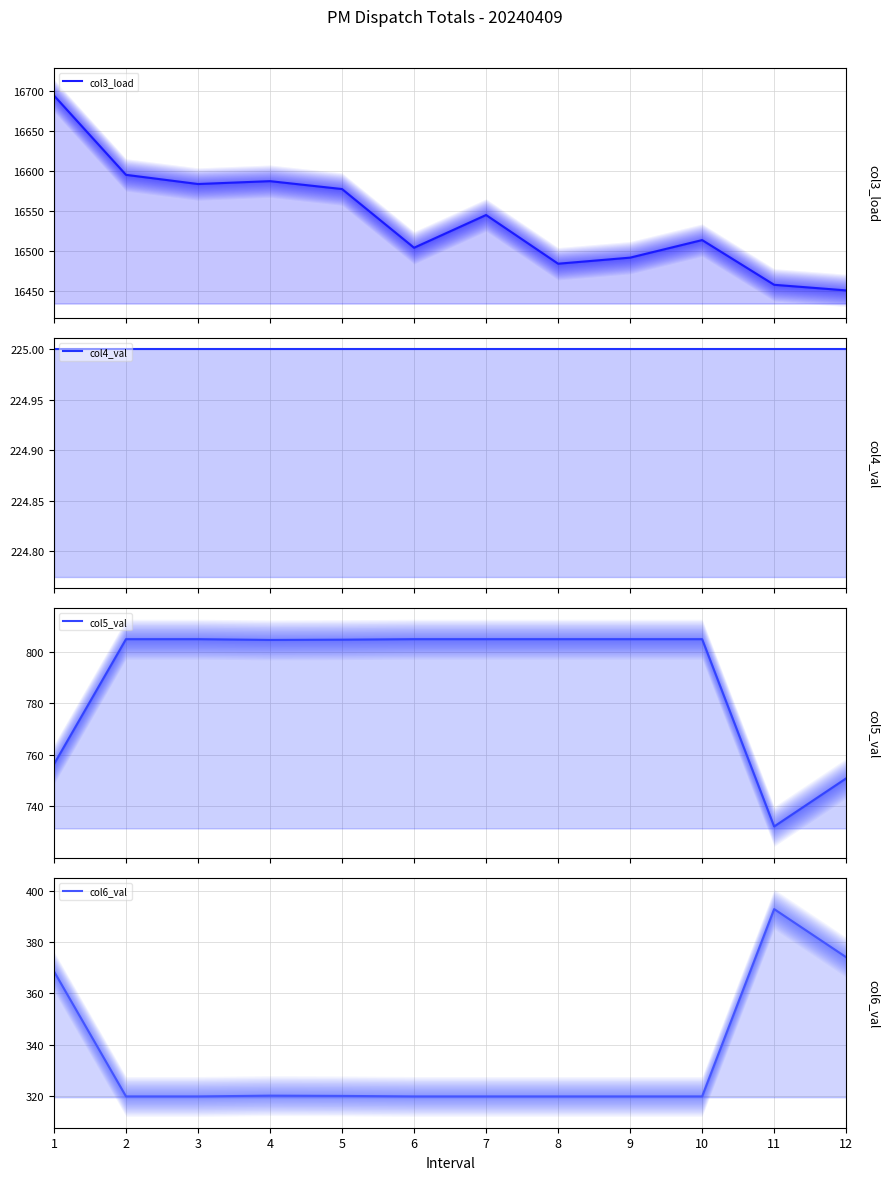

Reading left to right, what are all the values shown in this chart?

col3_load: 1=16694.6	2=16595.3	3=16583.8	4=16587.4	5=16577.5	6=16504.0	7=16545.0	8=16484.0	9=16491.6	10=16513.6	11=16457.6	12=16450.6
col4_val: 1=225.0	2=225.0	3=225.0	4=225.0	5=225.0	6=225.0	7=225.0	8=225.0	9=225.0	10=225.0	11=225.0	12=225.0
col5_val: 1=756.4	2=805.0	3=805.0	4=804.7	5=804.8	6=805.0	7=805.0	8=805.0	9=805.0	10=805.0	11=732.2	12=750.9
col6_val: 1=368.6	2=320.0	3=320.0	4=320.3	5=320.2	6=320.0	7=320.0	8=320.0	9=320.0	10=320.0	11=392.8	12=374.1